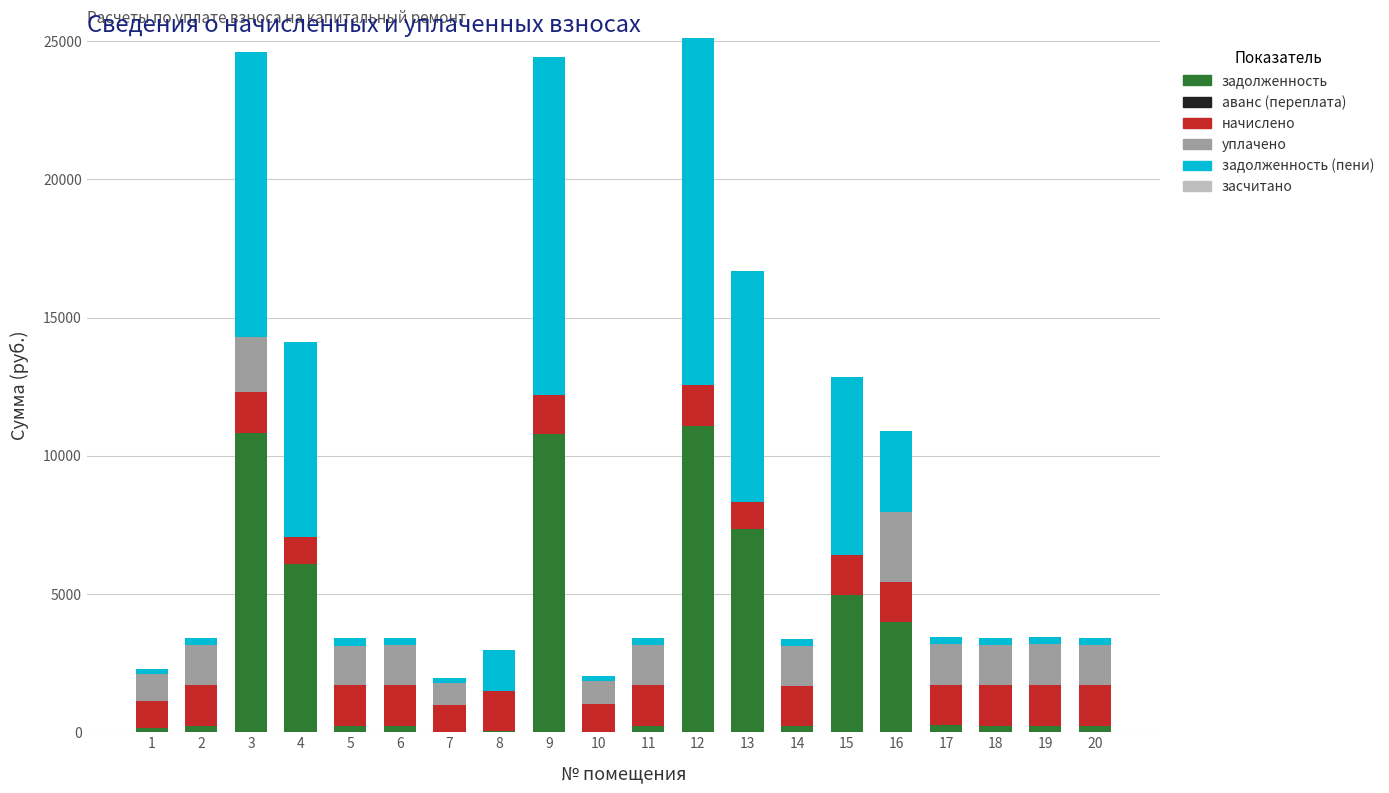

What is the maximum value for задолженность?

11093.8